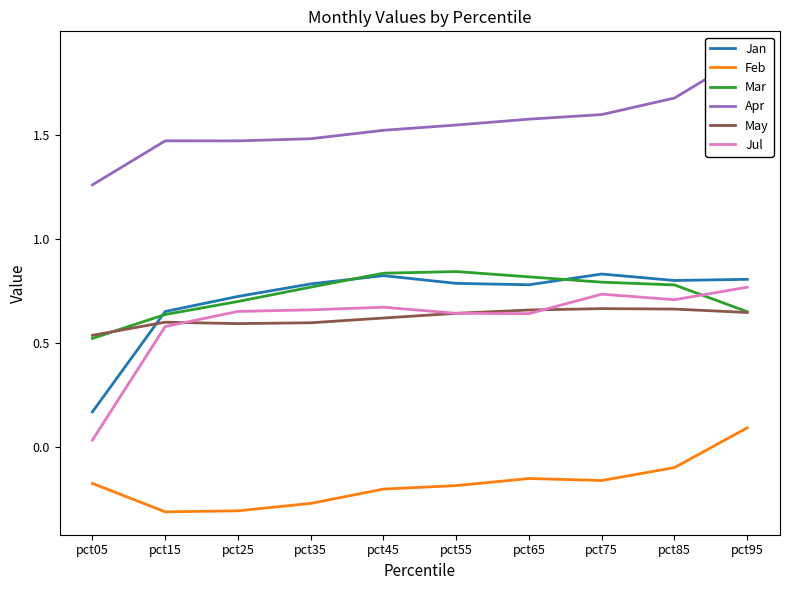

Where do Jul and May first cross each other?

pct15 and pct25